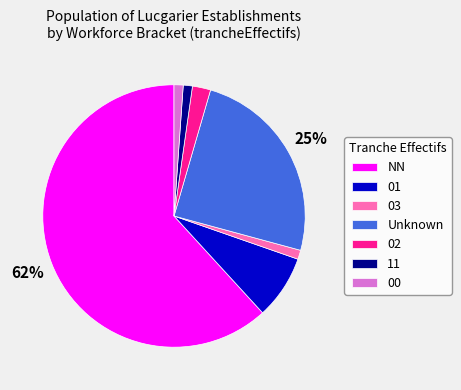

What is the majority slice?

NN